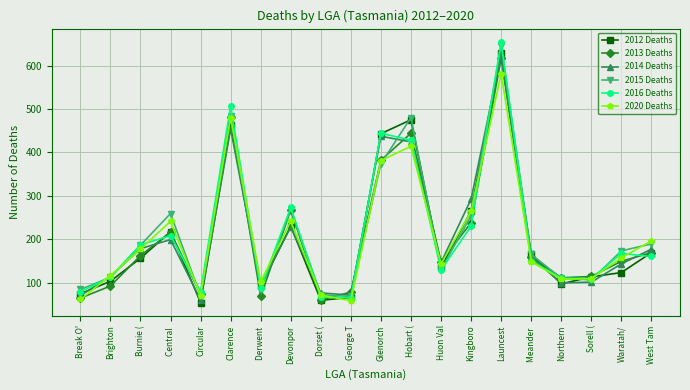

What is the maximum value shown in the chart?

655